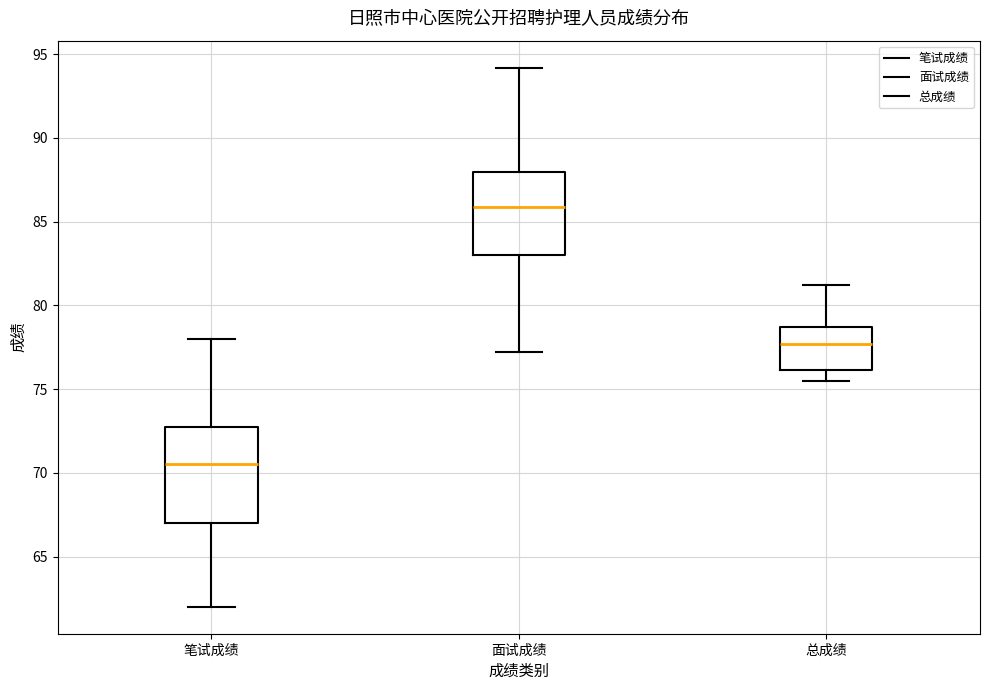

Which box is the tallest, from its lower edge to its upper edge?

笔试成绩